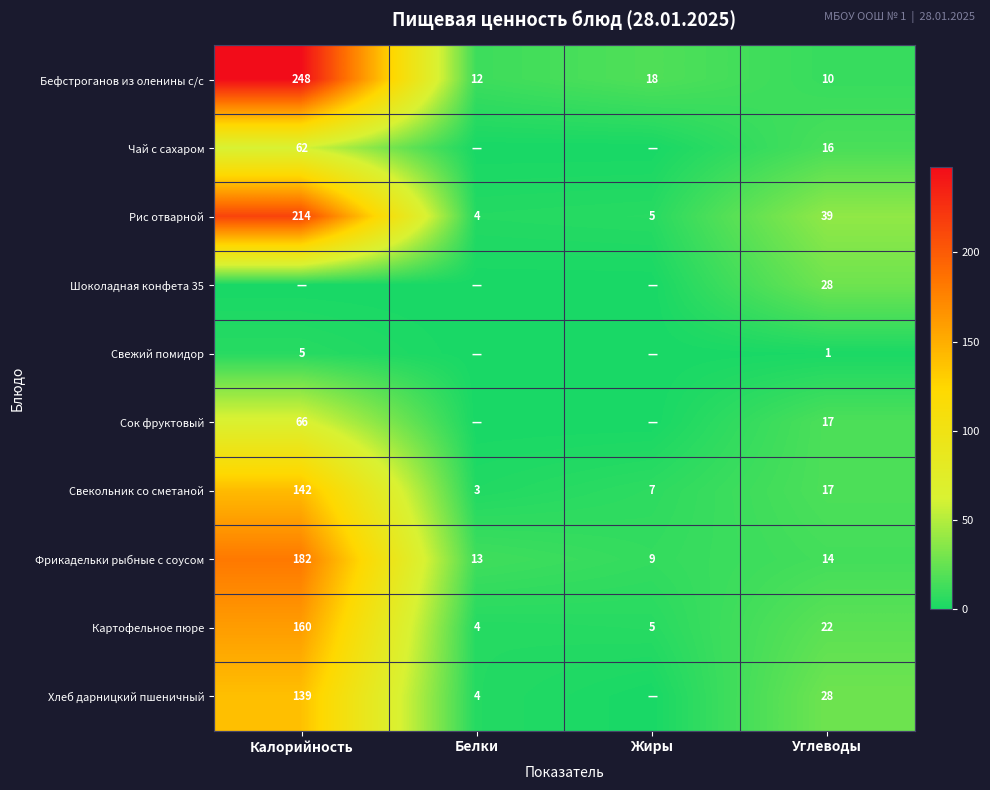

The value of Хлеб дарницкий пшеничный at Калорийность is 183. True or false?

False